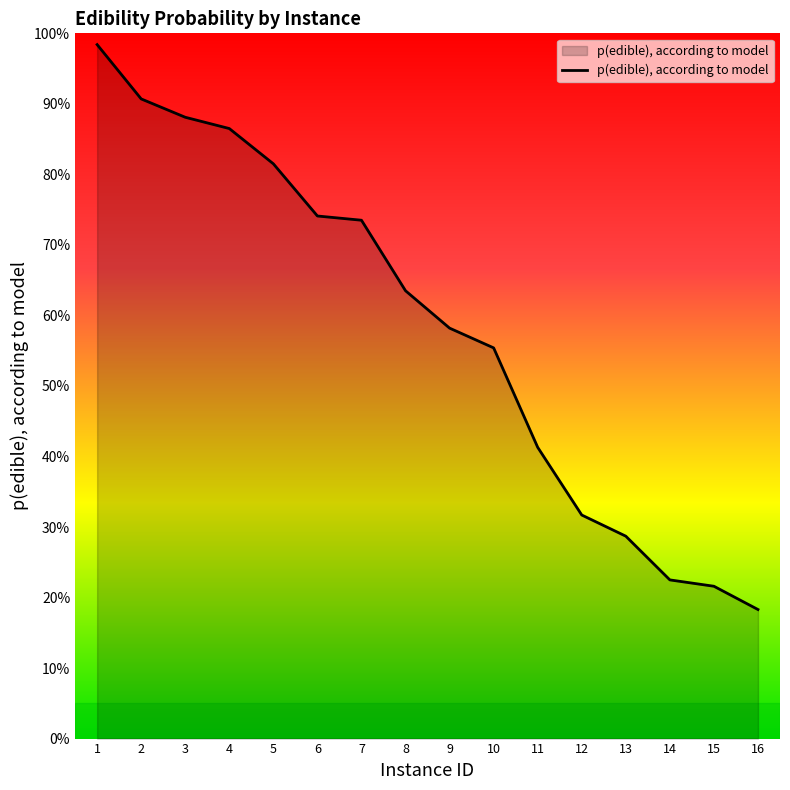

At which category does the chart reach its peak across all series?

1